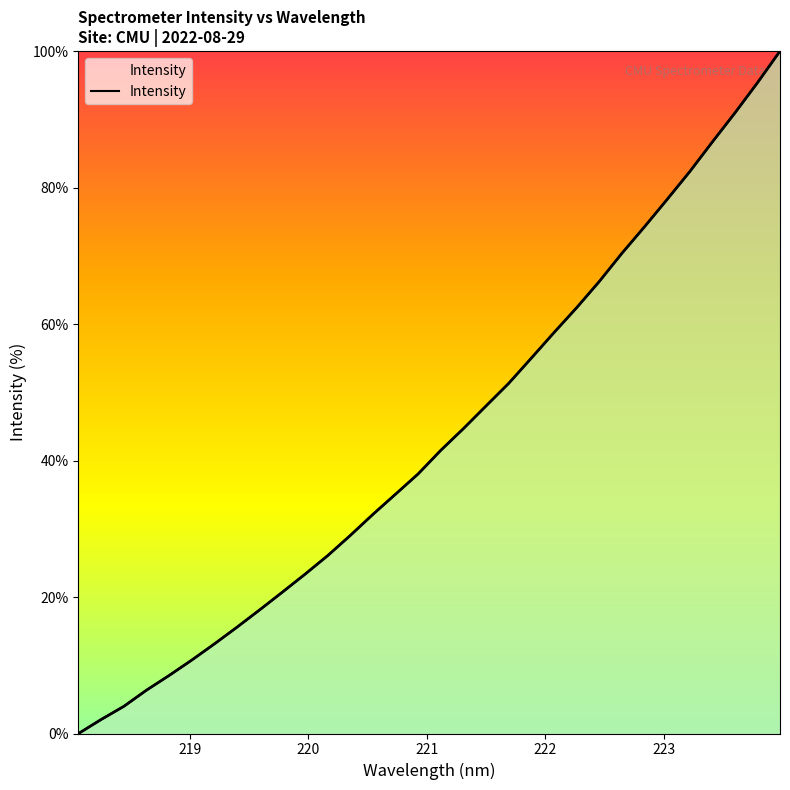

What is the label of the 3rd point from the left?

220